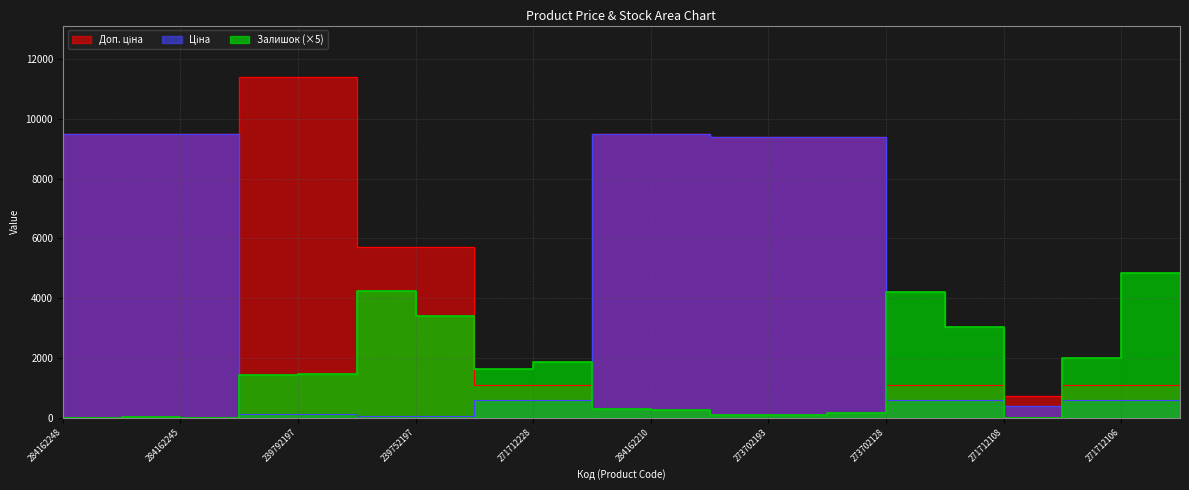

What is the minimum value for Доп. ціна?

714.0